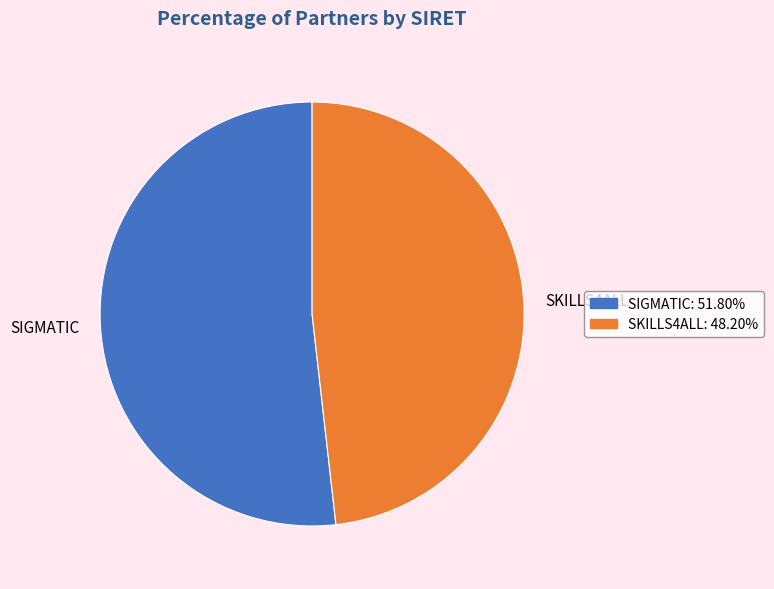

Is SIGMATIC the majority of the pie?

Yes